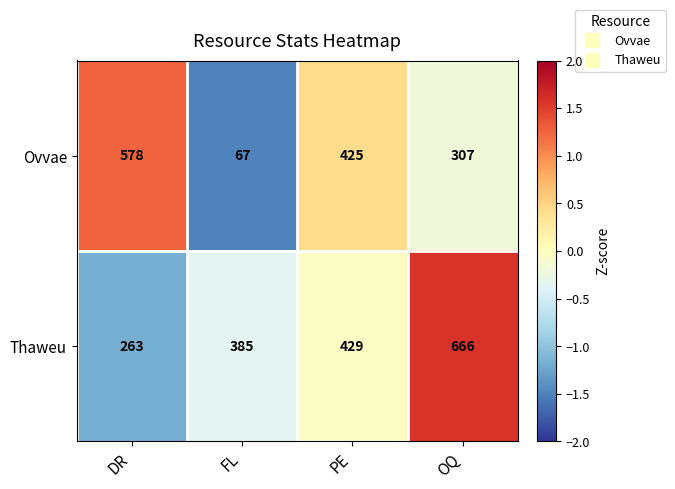

Between PE and OQ, which series saw the biggest shift?

Thaweu